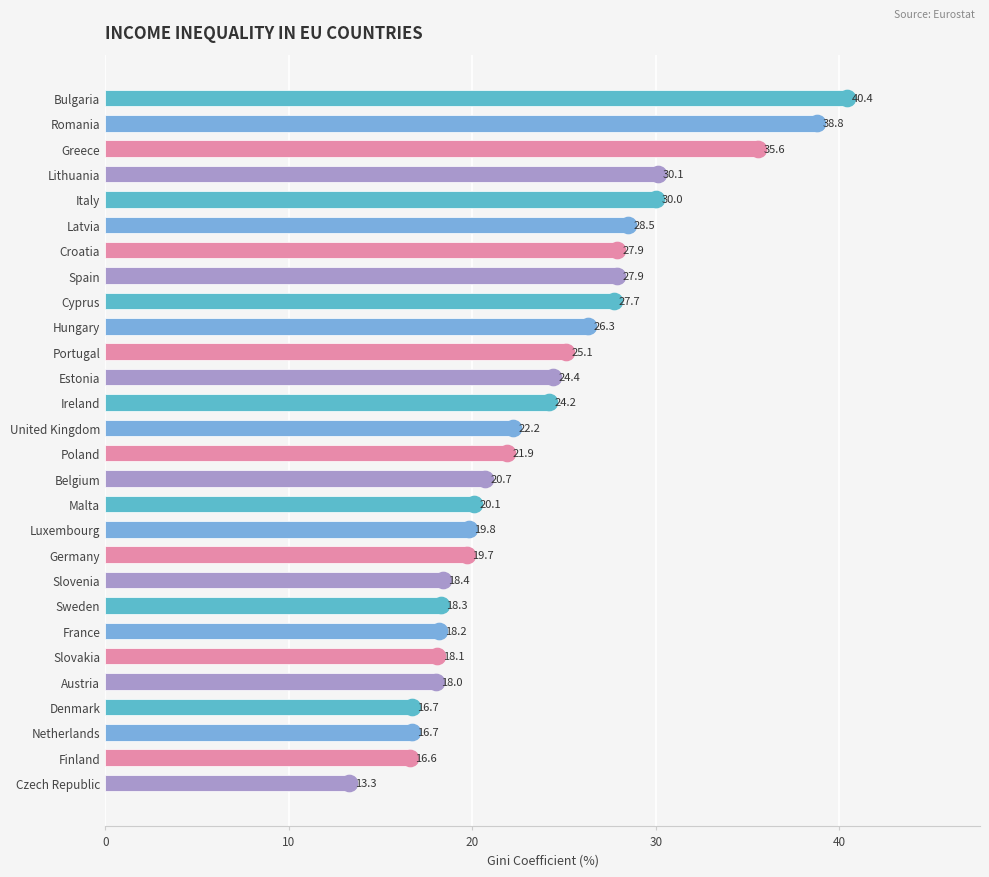

Which has a higher value, Latvia or Romania?

Romania